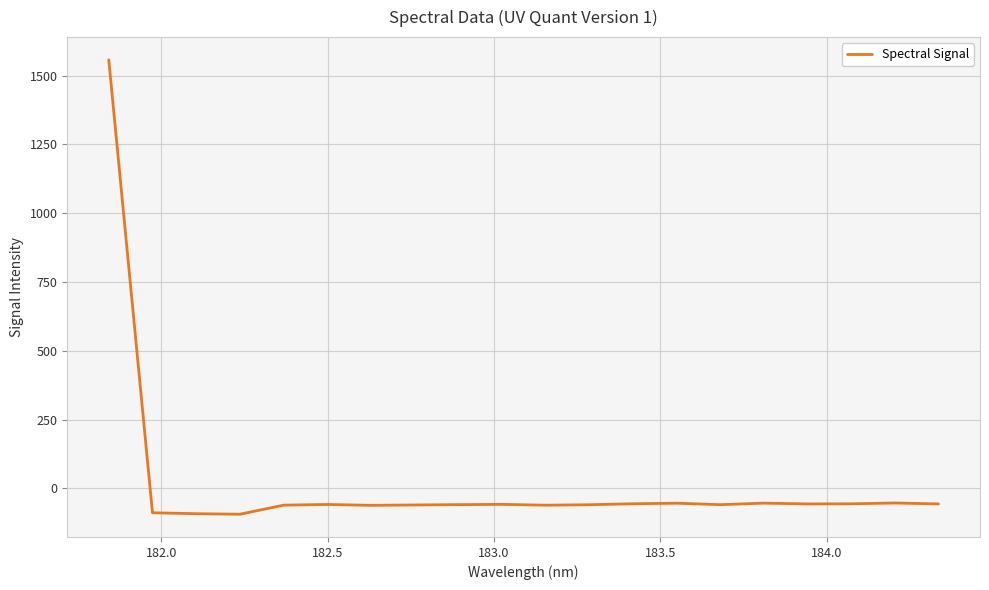

What is the difference between the second highest and second lowest values?

38.9